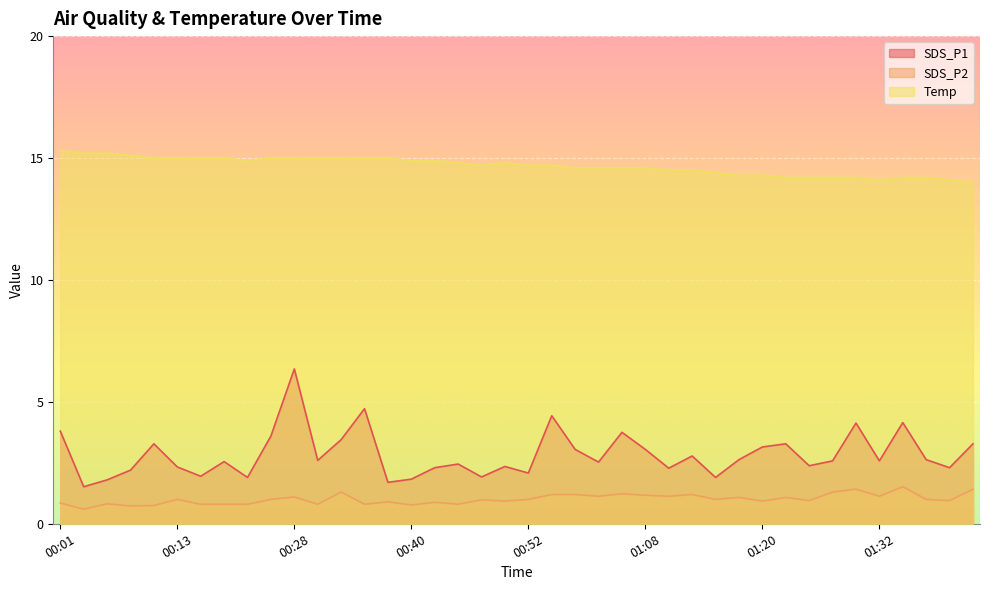

The SDS_P1 series shows 2.5 at 01:00. True or false?

True